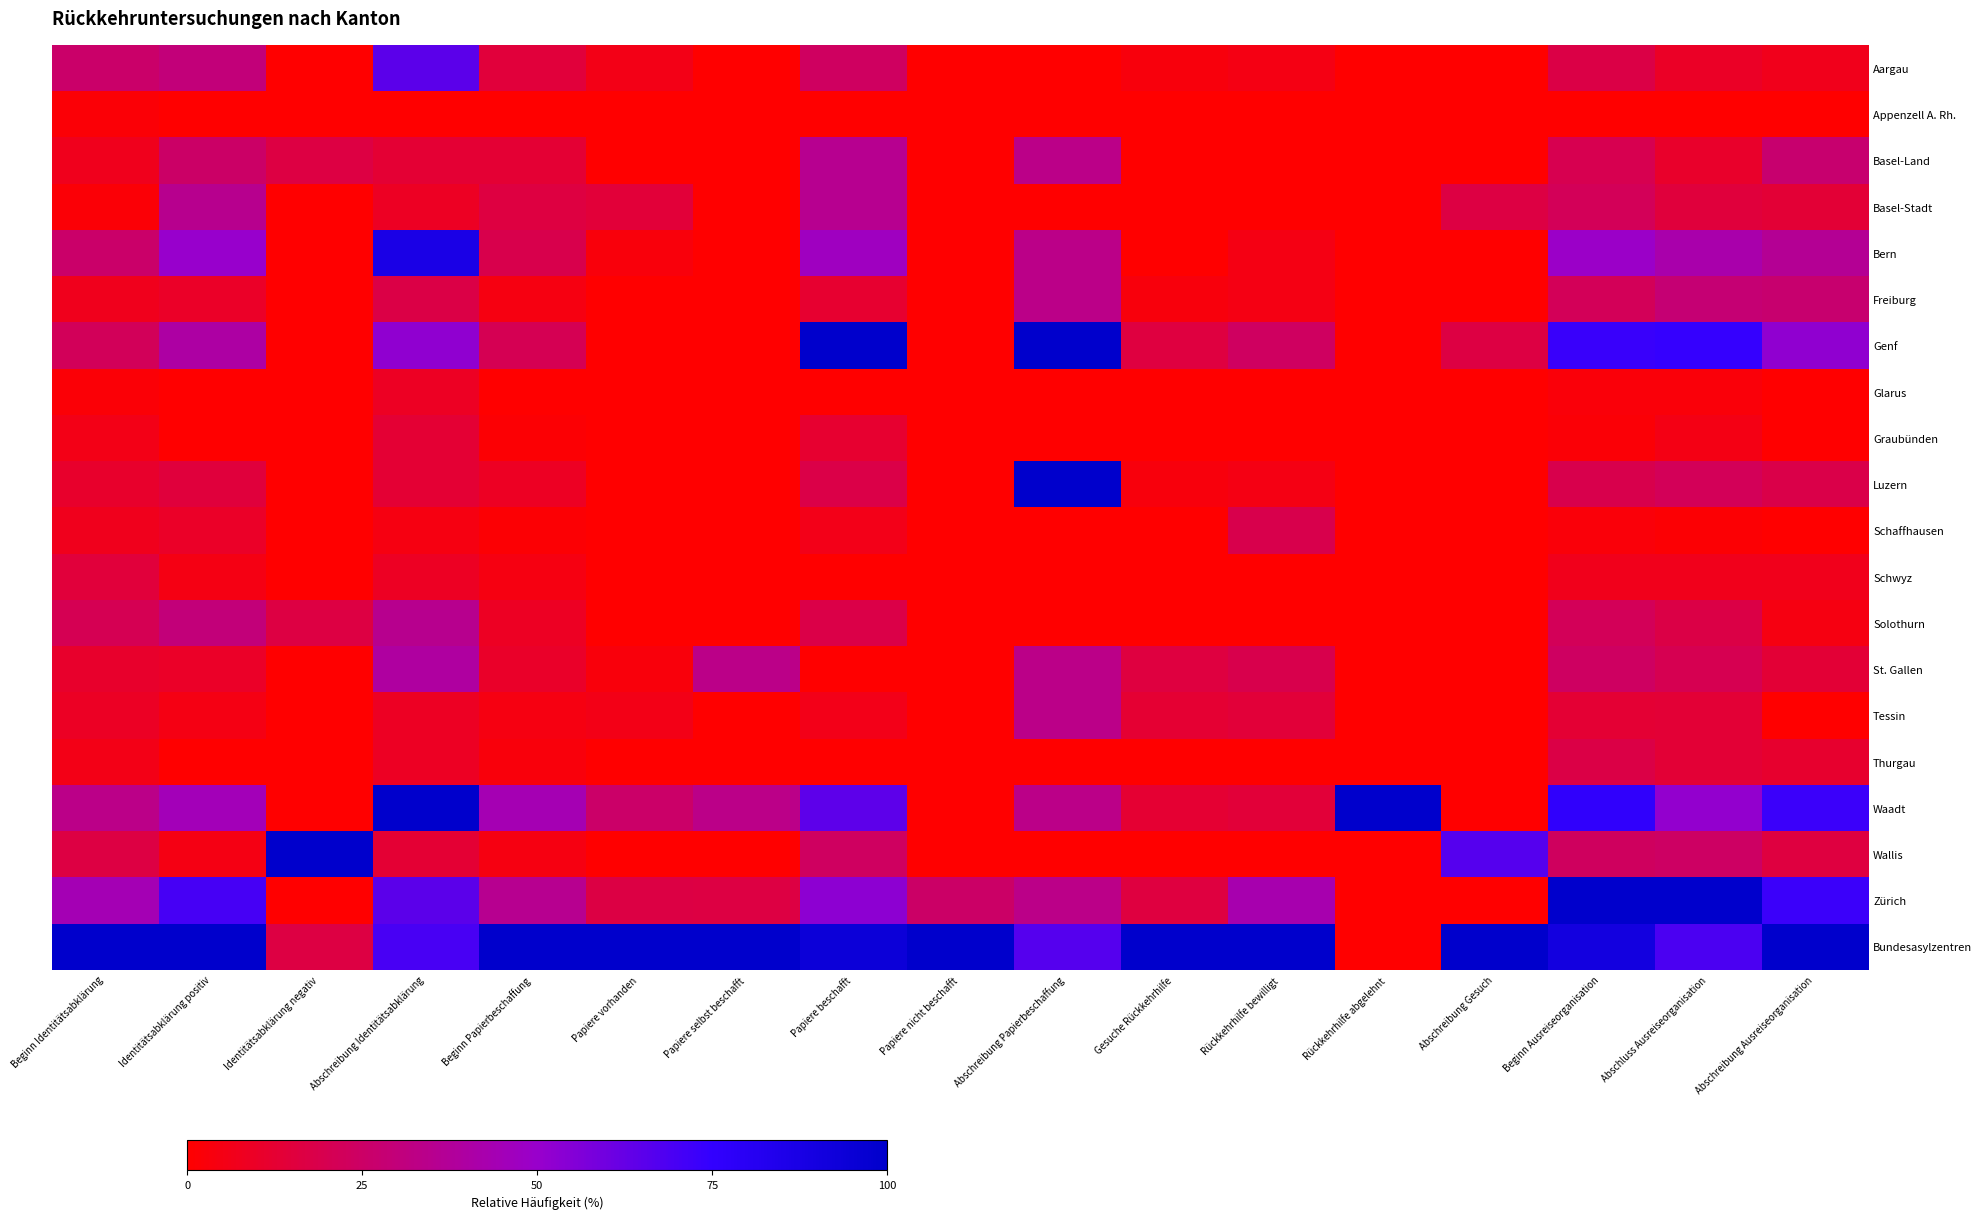

At how many categories does at least one series exceed 12?

17